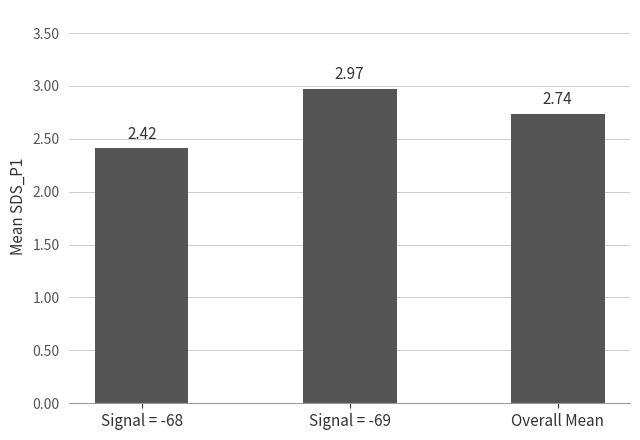

At which label is the value closest to 2?

Signal = -68